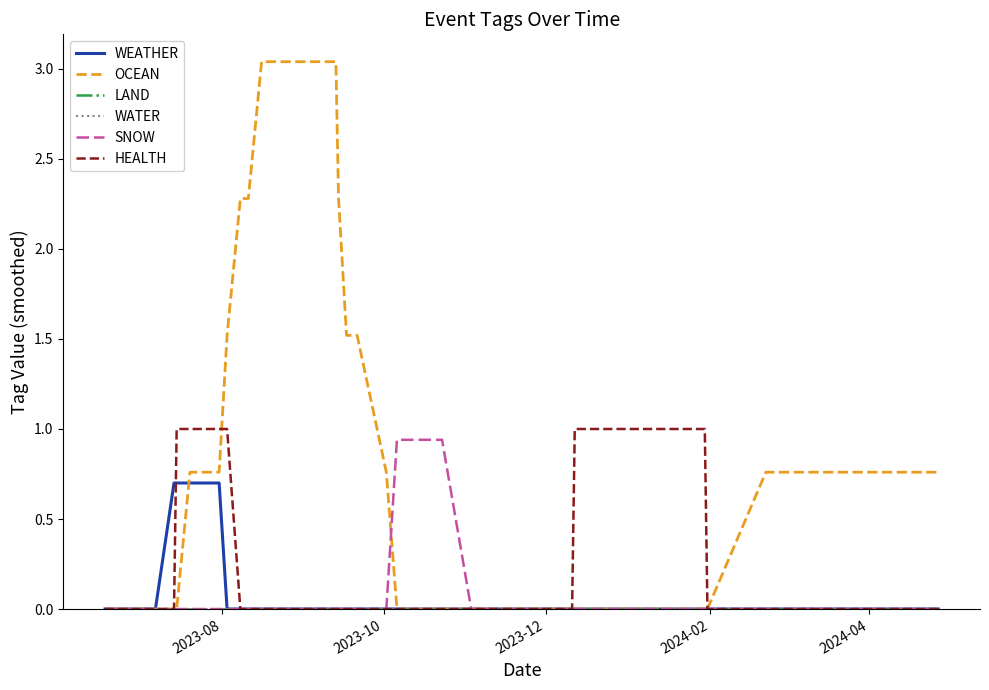

Reading right to left, extract all data points from this chart.

WEATHER: 0.0	0.0	0.0	0.0	0.0	0.0	0.0	0.0	0.0	0.0	0.0	0.0	0.0	0.0	0.0	0.0	0.0	0.0	0.0	0.0	0.0	0.0	0.0	0.0	0.0	0.0	0.0	0.0	0.0	0.0	0.0	0.7	0.7	0.7	0.7	0.7	0.0	0.0	0.0	0.0
OCEAN: 0.8	0.8	0.8	0.8	0.0	0.0	0.0	0.0	0.0	0.0	0.0	0.0	0.0	0.0	0.0	0.0	0.0	0.0	0.0	0.0	0.8	1.5	1.5	2.3	3.0	3.0	3.0	3.0	2.3	2.3	1.5	0.8	0.8	0.8	0.0	0.0	0.0	0.0	0.0	0.0
LAND: 0.0	0.0	0.0	0.0	0.0	0.0	0.0	0.0	0.0	0.0	0.0	0.0	0.0	0.0	0.0	0.0	0.0	0.0	0.0	0.0	0.0	0.0	0.0	0.0	0.0	0.0	0.0	0.0	0.0	0.0	0.0	0.0	0.0	0.0	0.0	0.0	0.0	0.0	0.0	0.0
WATER: 0.0	0.0	0.0	0.0	0.0	0.0	0.0	0.0	0.0	0.0	0.0	0.0	0.0	0.0	0.0	0.0	0.0	0.0	0.0	0.0	0.0	0.0	0.0	0.0	0.0	0.0	0.0	0.0	0.0	0.0	0.0	0.0	0.0	0.0	0.0	0.0	0.0	0.0	0.0	0.0
SNOW: 0.0	0.0	0.0	0.0	0.0	0.0	0.0	0.0	0.0	0.0	0.0	0.0	0.0	0.0	0.0	0.9	0.9	0.9	0.9	0.9	0.0	0.0	0.0	0.0	0.0	0.0	0.0	0.0	0.0	0.0	0.0	0.0	0.0	0.0	0.0	0.0	0.0	0.0	0.0	0.0
HEALTH: 0.0	0.0	0.0	0.0	0.0	1.0	1.0	1.0	1.0	1.0	0.0	0.0	0.0	0.0	0.0	0.0	0.0	0.0	0.0	0.0	0.0	0.0	0.0	0.0	0.0	0.0	0.0	0.0	0.0	0.0	1.0	1.0	1.0	1.0	1.0	0.0	0.0	0.0	0.0	0.0